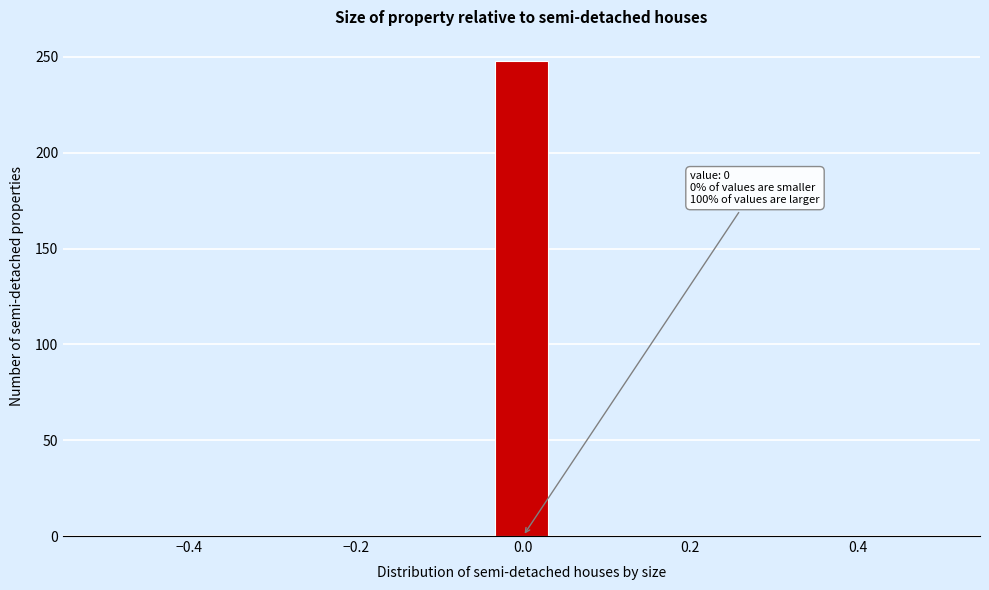

Around what value on the x-axis is the tallest bar? Give the approximate position of its centre, as read against the axis.

0.00